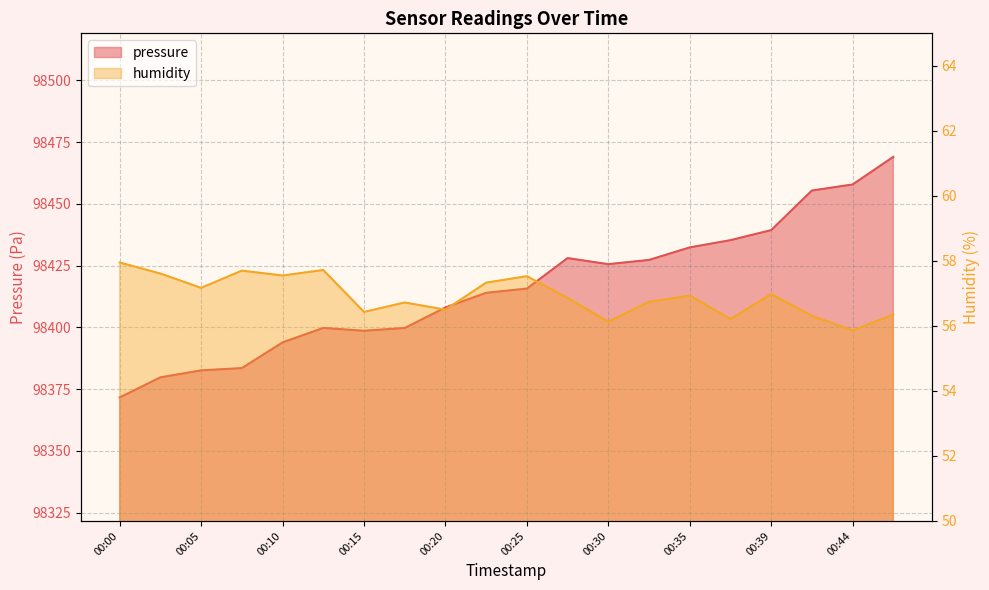

Reading left to right, what are all the values shown in this chart?

pressure: 98371.6	98379.7	98382.6	98383.5	98393.9	98399.7	98398.6	98399.7	98408.0	98413.9	98415.7	98428.0	98425.6	98427.3	98432.3	98435.3	98439.3	98455.4	98457.8	98469.0
humidity: 58.0	57.6	57.2	57.7	57.5	57.7	56.4	56.7	56.5	57.3	57.5	56.9	56.1	56.7	56.9	56.2	57.0	56.3	55.9	56.4